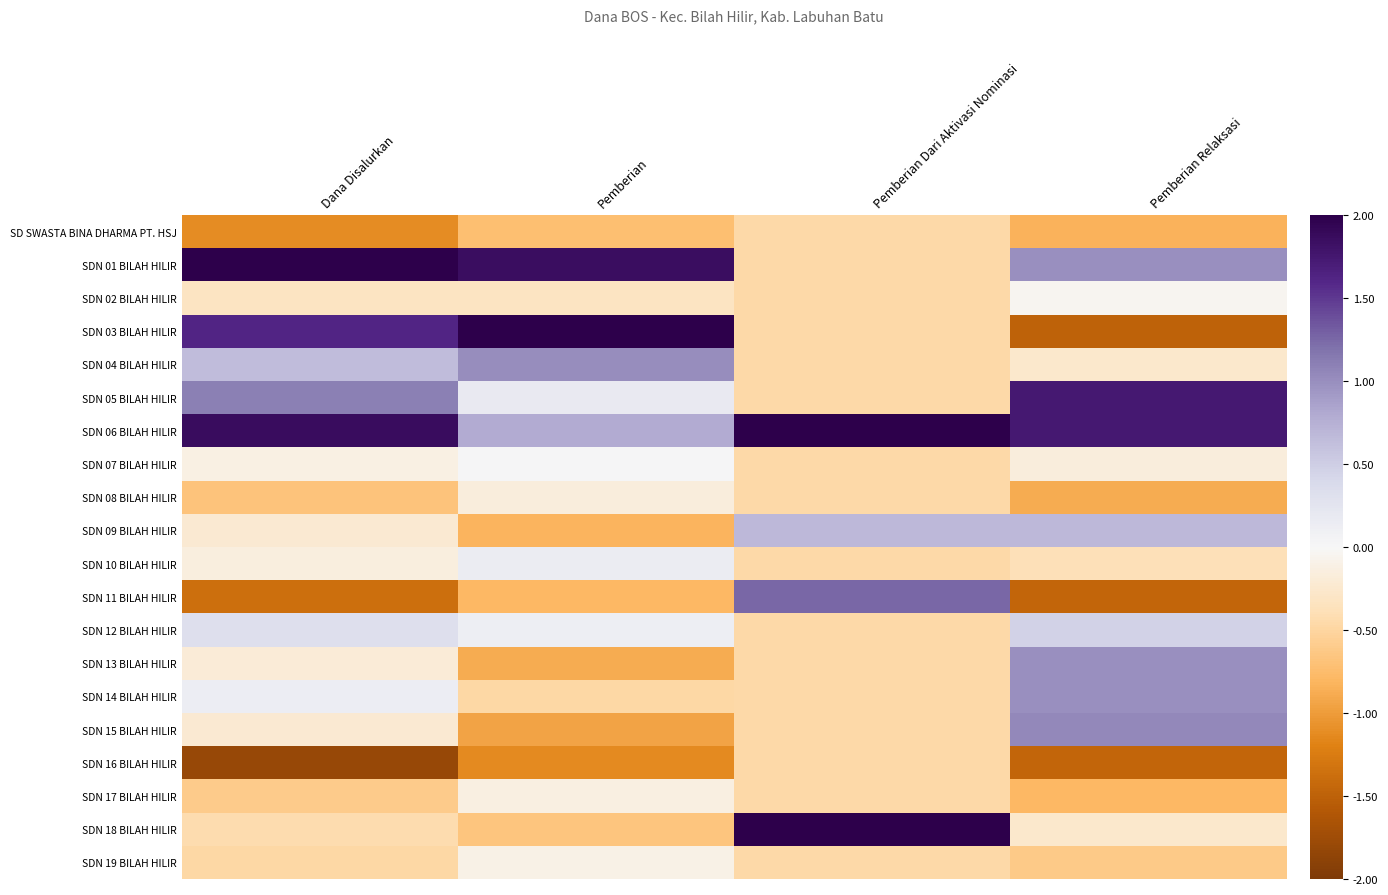

Reading left to right, transcribe all the data shown in this chart.

SD SWASTA BINA DHARMA PT. HSJ: Dana Disalurkan=-1.1	Pemberian=-0.7	Pemberian Dari Aktivasi Nominasi=-0.5	Pemberian Relaksasi=-0.8
SDN 01 BILAH HILIR: Dana Disalurkan=2.1	Pemberian=1.8	Pemberian Dari Aktivasi Nominasi=-0.5	Pemberian Relaksasi=1.0
SDN 02 BILAH HILIR: Dana Disalurkan=-0.3	Pemberian=-0.3	Pemberian Dari Aktivasi Nominasi=-0.5	Pemberian Relaksasi=-0.0
SDN 03 BILAH HILIR: Dana Disalurkan=1.6	Pemberian=3.1	Pemberian Dari Aktivasi Nominasi=-0.5	Pemberian Relaksasi=-1.5
SDN 04 BILAH HILIR: Dana Disalurkan=0.6	Pemberian=1.0	Pemberian Dari Aktivasi Nominasi=-0.5	Pemberian Relaksasi=-0.3
SDN 05 BILAH HILIR: Dana Disalurkan=1.1	Pemberian=0.2	Pemberian Dari Aktivasi Nominasi=-0.5	Pemberian Relaksasi=1.7
SDN 06 BILAH HILIR: Dana Disalurkan=1.9	Pemberian=0.8	Pemberian Dari Aktivasi Nominasi=2.4	Pemberian Relaksasi=1.7
SDN 07 BILAH HILIR: Dana Disalurkan=-0.1	Pemberian=0.0	Pemberian Dari Aktivasi Nominasi=-0.5	Pemberian Relaksasi=-0.2
SDN 08 BILAH HILIR: Dana Disalurkan=-0.7	Pemberian=-0.2	Pemberian Dari Aktivasi Nominasi=-0.5	Pemberian Relaksasi=-0.9
SDN 09 BILAH HILIR: Dana Disalurkan=-0.2	Pemberian=-0.8	Pemberian Dari Aktivasi Nominasi=0.7	Pemberian Relaksasi=0.7
SDN 10 BILAH HILIR: Dana Disalurkan=-0.1	Pemberian=0.1	Pemberian Dari Aktivasi Nominasi=-0.5	Pemberian Relaksasi=-0.4
SDN 11 BILAH HILIR: Dana Disalurkan=-1.4	Pemberian=-0.8	Pemberian Dari Aktivasi Nominasi=1.3	Pemberian Relaksasi=-1.5
SDN 12 BILAH HILIR: Dana Disalurkan=0.3	Pemberian=0.1	Pemberian Dari Aktivasi Nominasi=-0.5	Pemberian Relaksasi=0.5
SDN 13 BILAH HILIR: Dana Disalurkan=-0.2	Pemberian=-0.9	Pemberian Dari Aktivasi Nominasi=-0.5	Pemberian Relaksasi=1.0
SDN 14 BILAH HILIR: Dana Disalurkan=0.1	Pemberian=-0.5	Pemberian Dari Aktivasi Nominasi=-0.5	Pemberian Relaksasi=1.0
SDN 15 BILAH HILIR: Dana Disalurkan=-0.2	Pemberian=-0.9	Pemberian Dari Aktivasi Nominasi=-0.5	Pemberian Relaksasi=1.0
SDN 16 BILAH HILIR: Dana Disalurkan=-1.8	Pemberian=-1.1	Pemberian Dari Aktivasi Nominasi=-0.5	Pemberian Relaksasi=-1.5
SDN 17 BILAH HILIR: Dana Disalurkan=-0.6	Pemberian=-0.1	Pemberian Dari Aktivasi Nominasi=-0.5	Pemberian Relaksasi=-0.8
SDN 18 BILAH HILIR: Dana Disalurkan=-0.4	Pemberian=-0.7	Pemberian Dari Aktivasi Nominasi=3.0	Pemberian Relaksasi=-0.3
SDN 19 BILAH HILIR: Dana Disalurkan=-0.5	Pemberian=-0.1	Pemberian Dari Aktivasi Nominasi=-0.5	Pemberian Relaksasi=-0.6